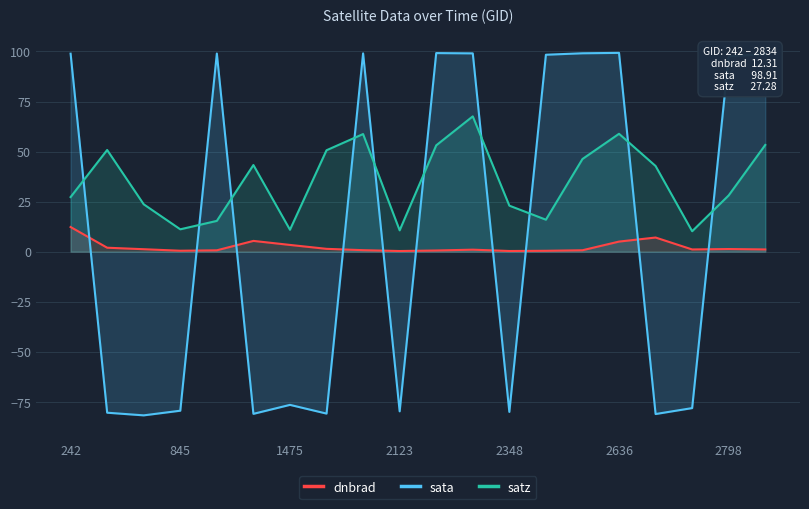

What is the maximum value shown in the chart?

99.3